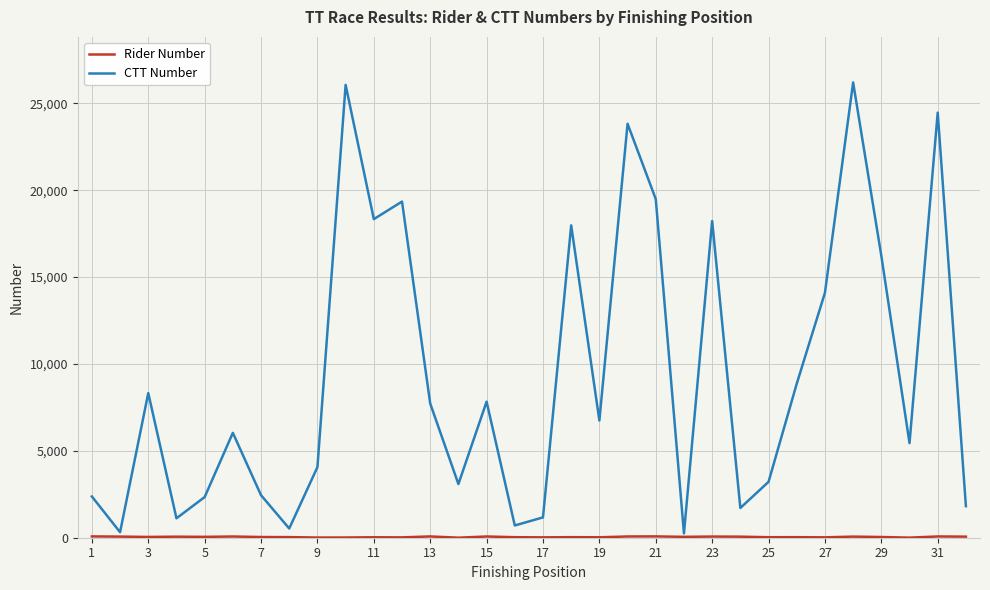

What is the highest value of the CTT Number series?

26200